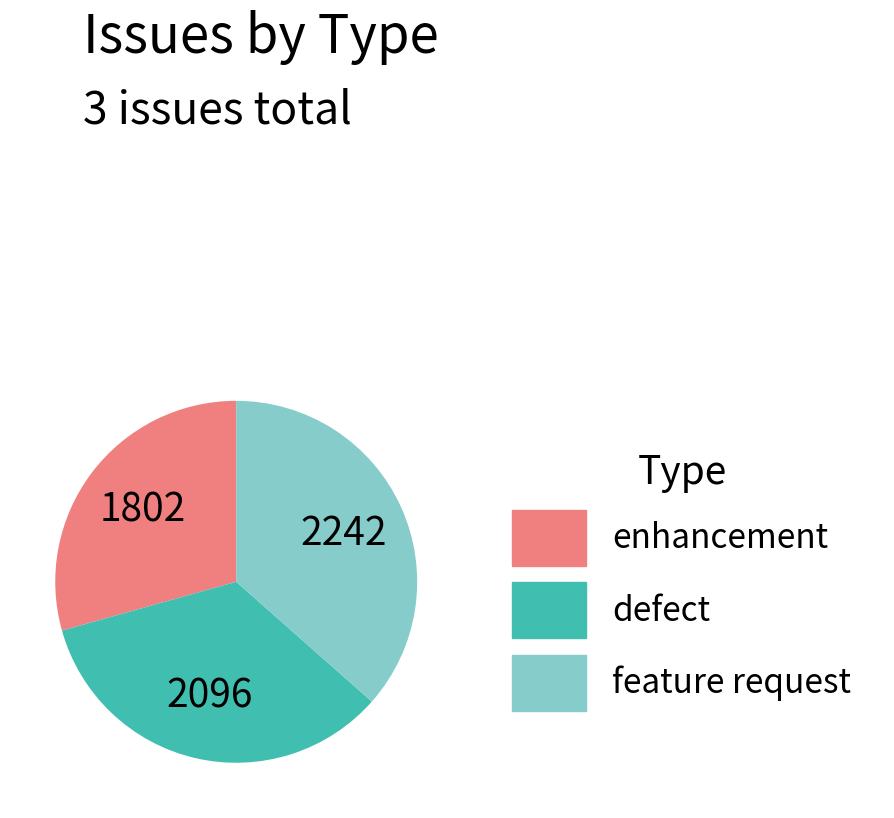

Count the number of slices in the pie.

3